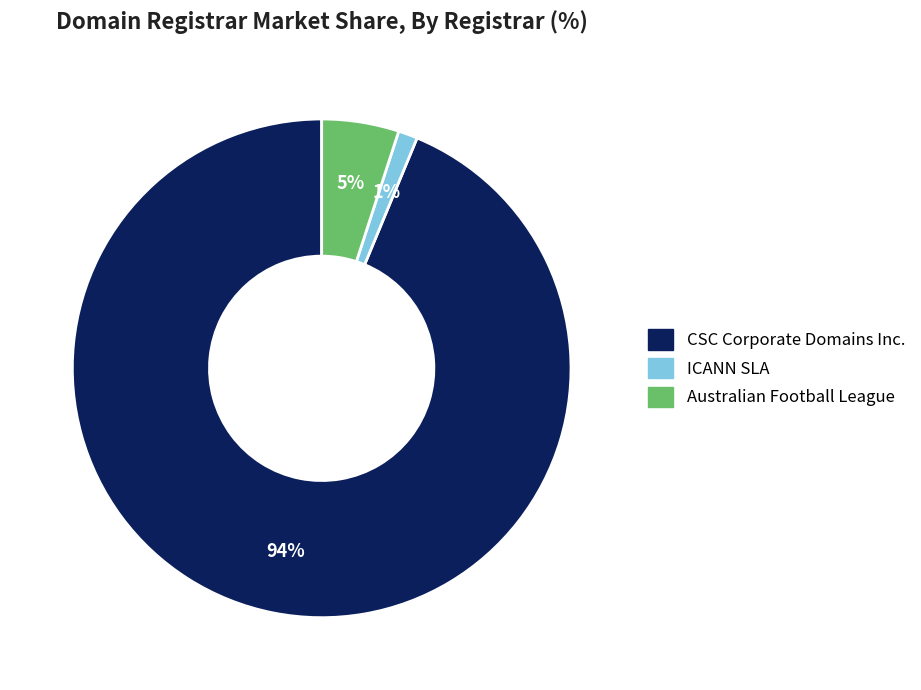

Does any single category account for the majority?

Yes